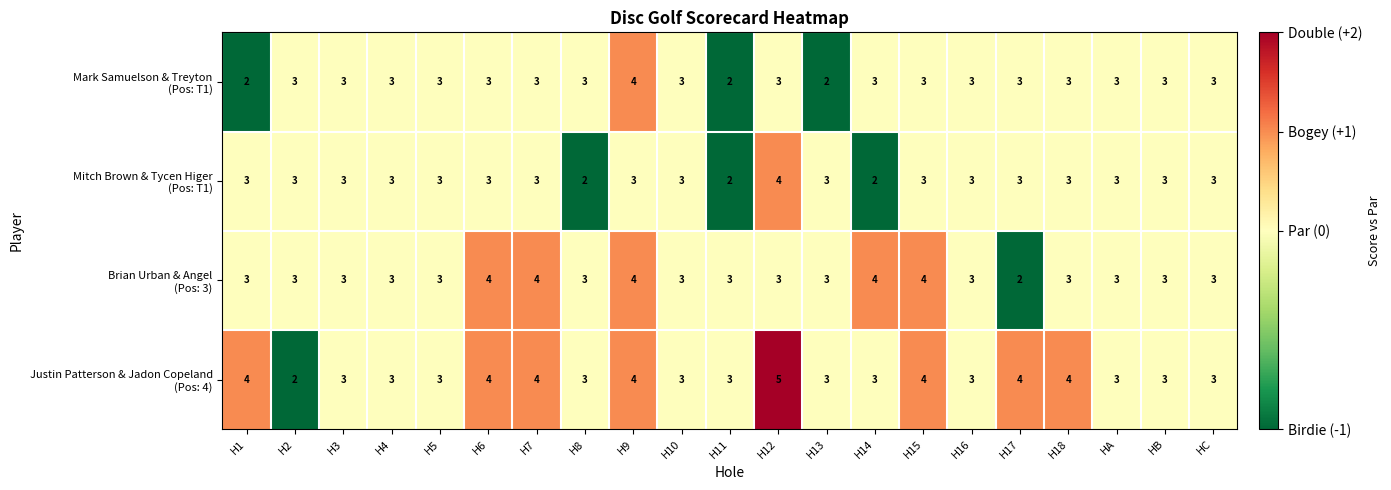

At which category does the chart reach its peak across all series?

H12